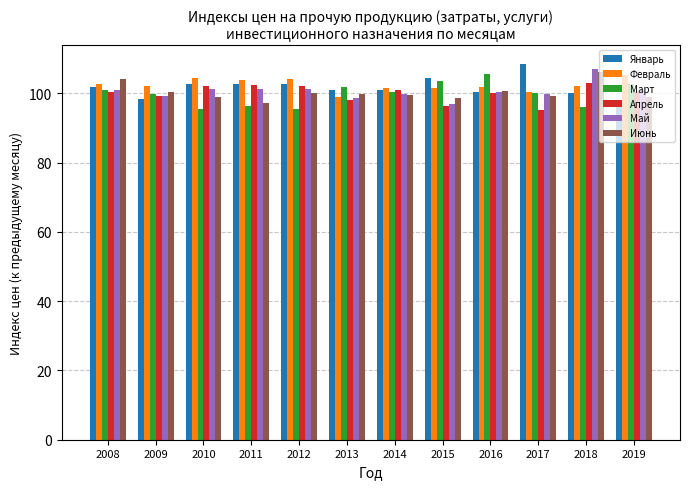

Where does the Июнь series first go above 99?

2008